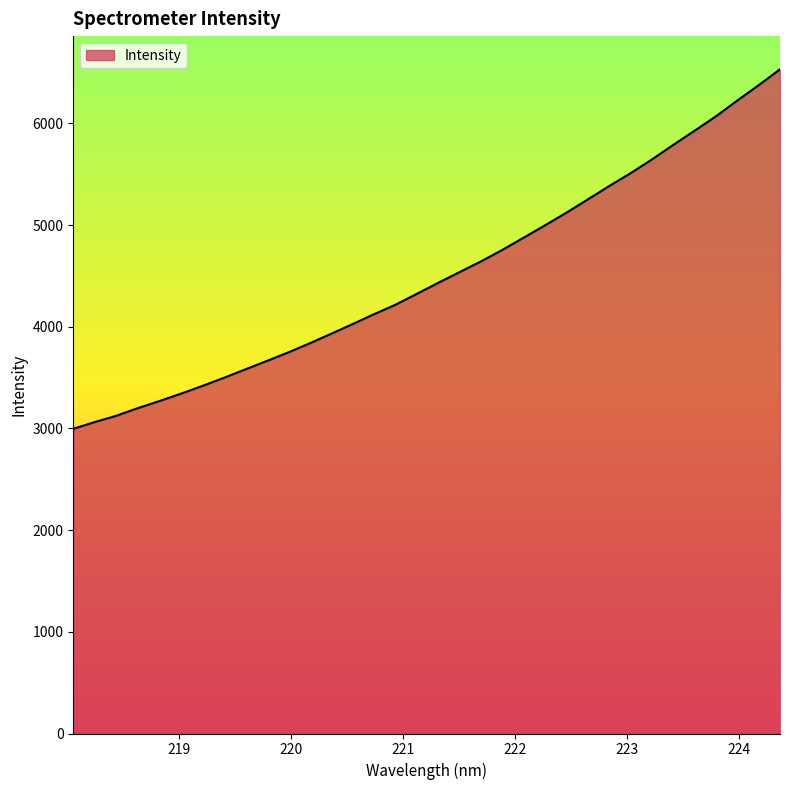

What is the difference between the maximum and minimum values?

3534.8